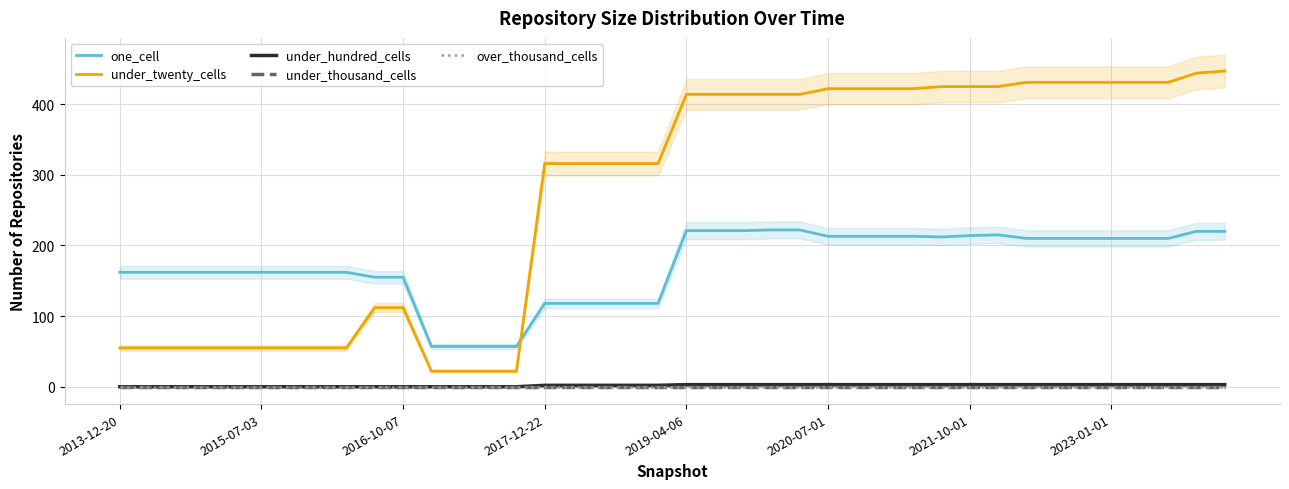

True or false: under_twenty_cells has more than 1 interior local peaks.

False